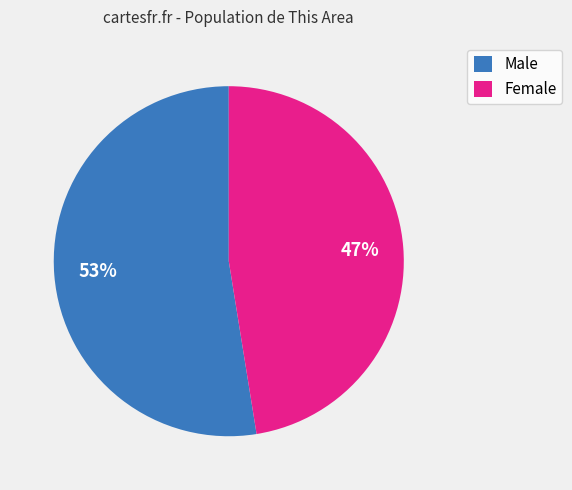

How many segments does this pie chart have?

2